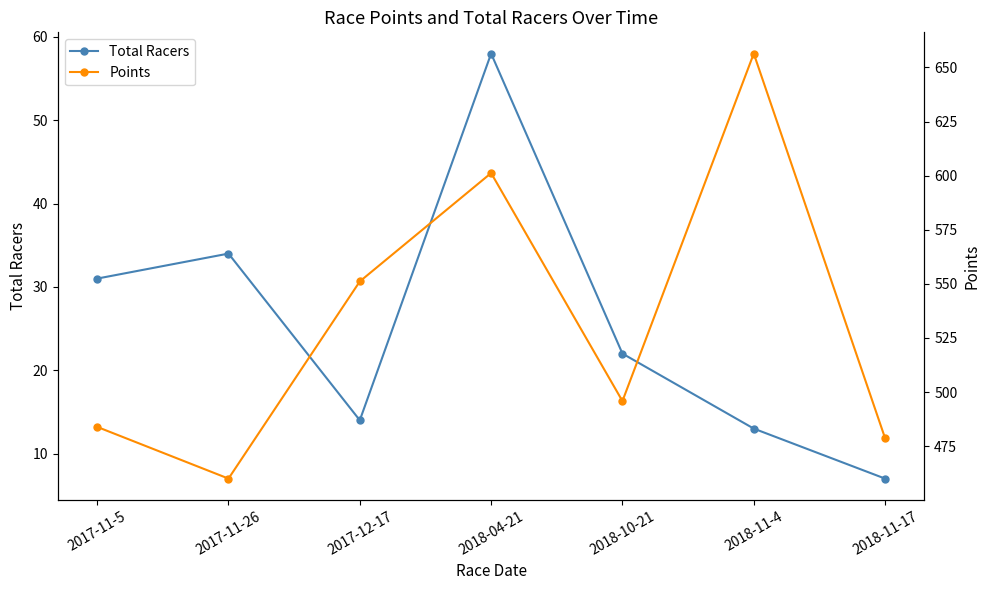

Reading left to right, extract all data points from this chart.

Total Racers: 2017-11-5=31.0	2017-11-26=34.0	2017-12-17=14.0	2018-04-21=58.0	2018-10-21=22.0	2018-11-4=13.0	2018-11-17=7.0
Points: 2017-11-5=483.9	2017-11-26=460.0	2017-12-17=551.1	2018-04-21=601.2	2018-10-21=495.8	2018-11-4=656.4	2018-11-17=478.7